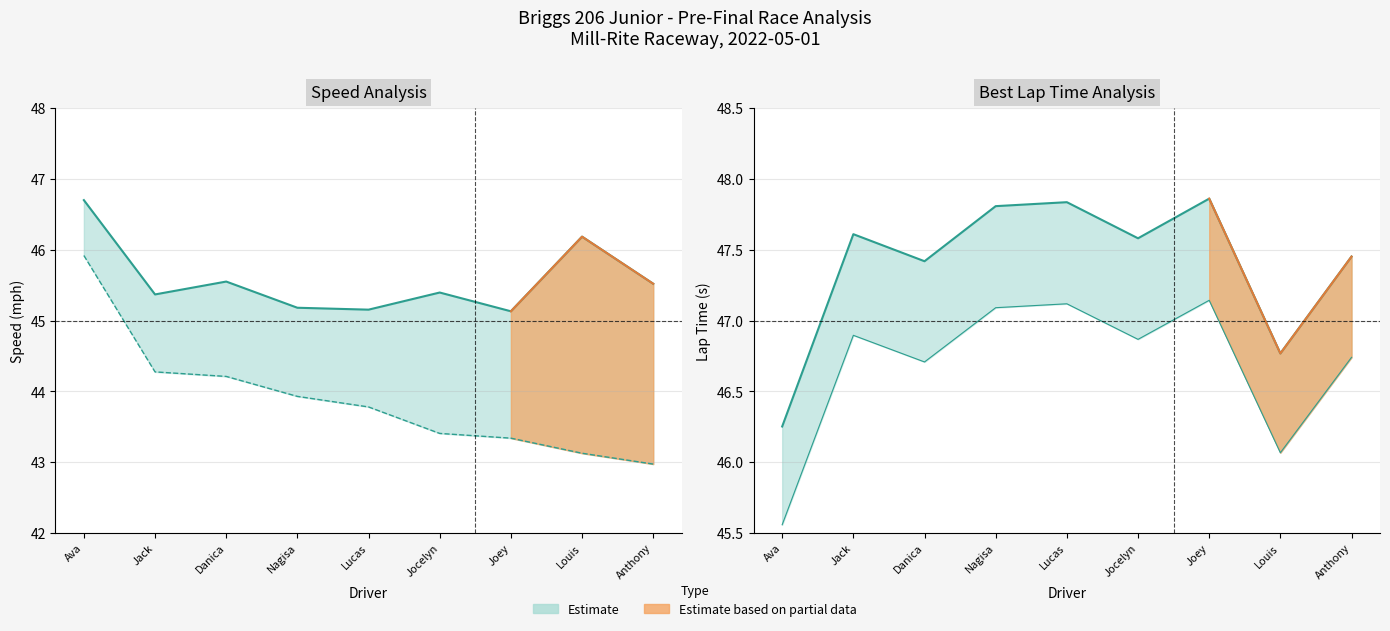

What is the average value of the Best Lap time series?

47.4